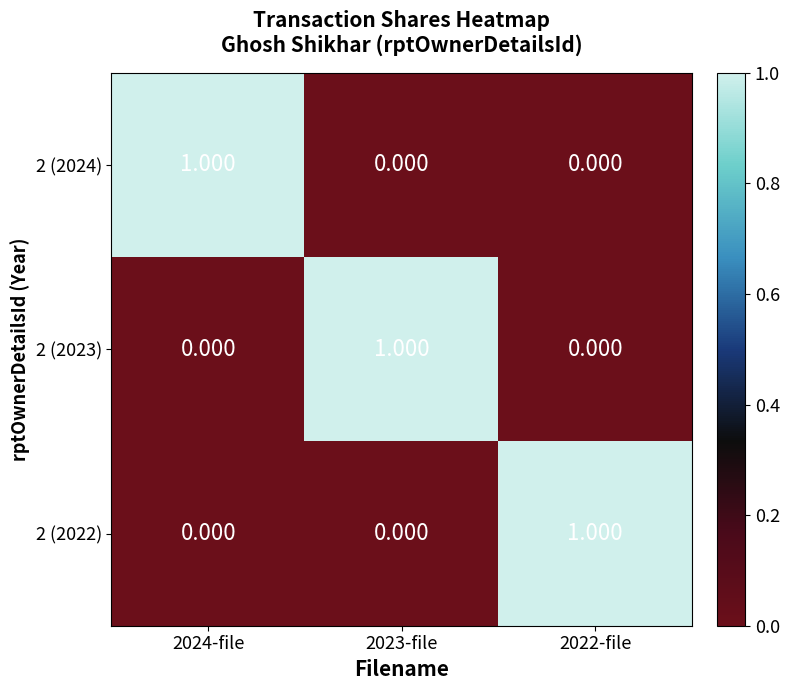

Reading left to right, list all the values displayed in this chart.

2 (2024): 2024-file=1	2023-file=0	2022-file=0
2 (2023): 2024-file=0	2023-file=1	2022-file=0
2 (2022): 2024-file=0	2023-file=0	2022-file=1